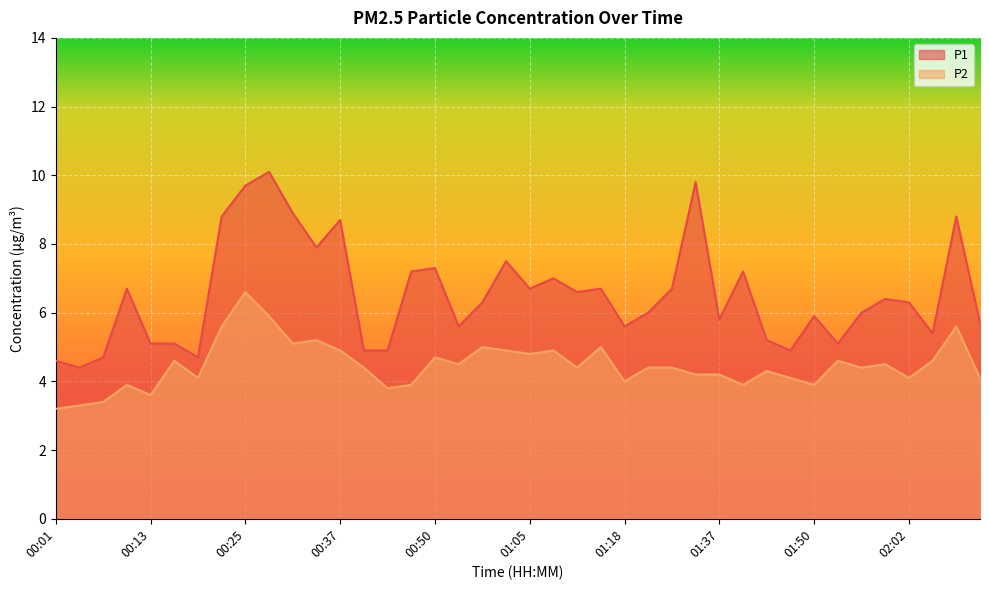

True or false: P2 and P1 intersect in this chart.

False